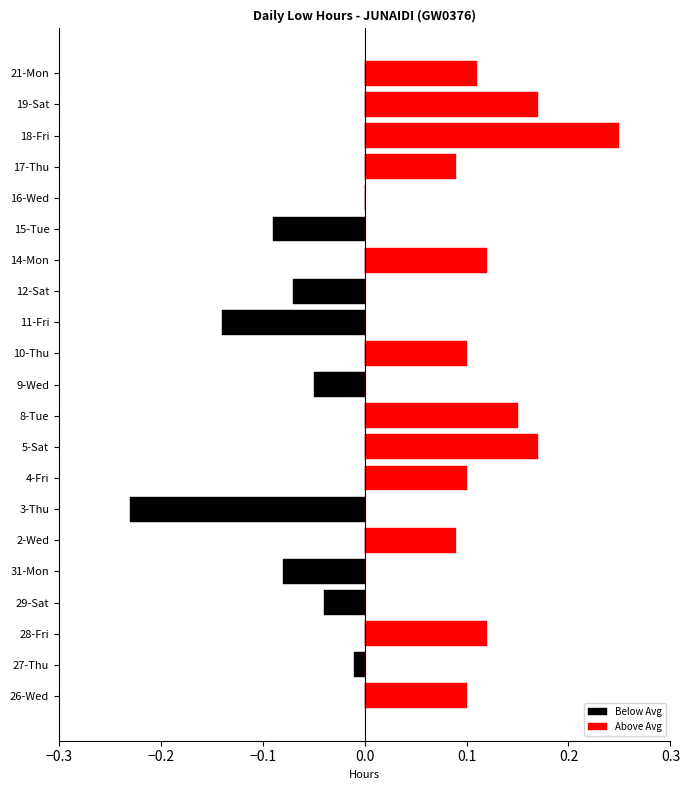

Which label corresponds to the largest value in the chart?

18-Fri